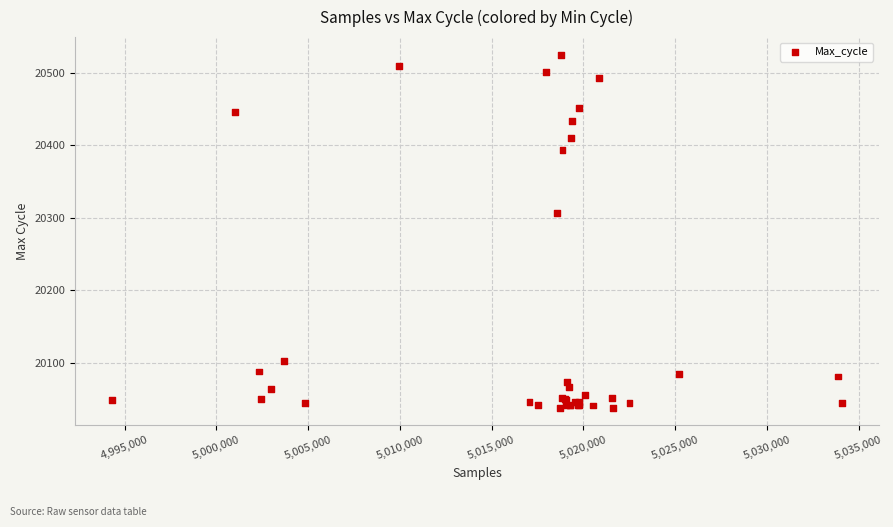

What Y value in the scatter plot is closest to 20281?

20307